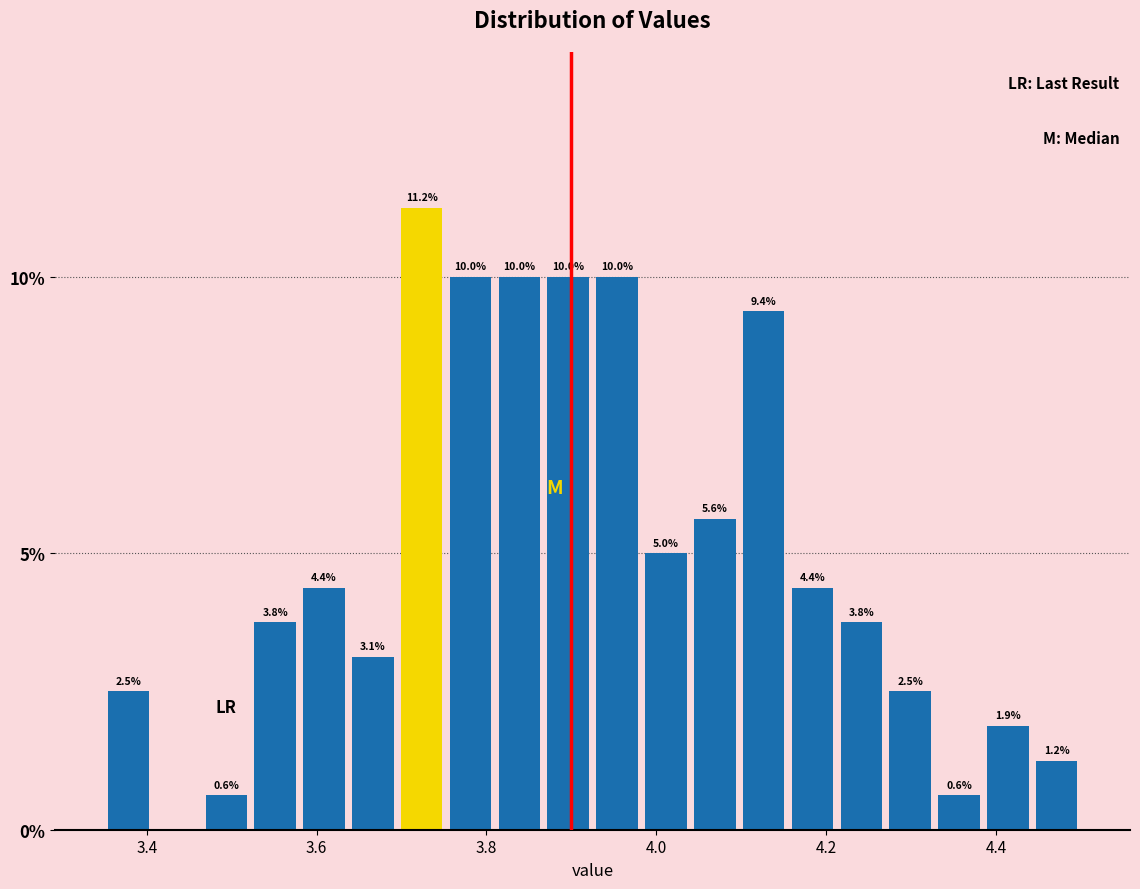

Around what value on the x-axis is the tallest bar? Give the approximate position of its centre, as read against the axis.

3.72